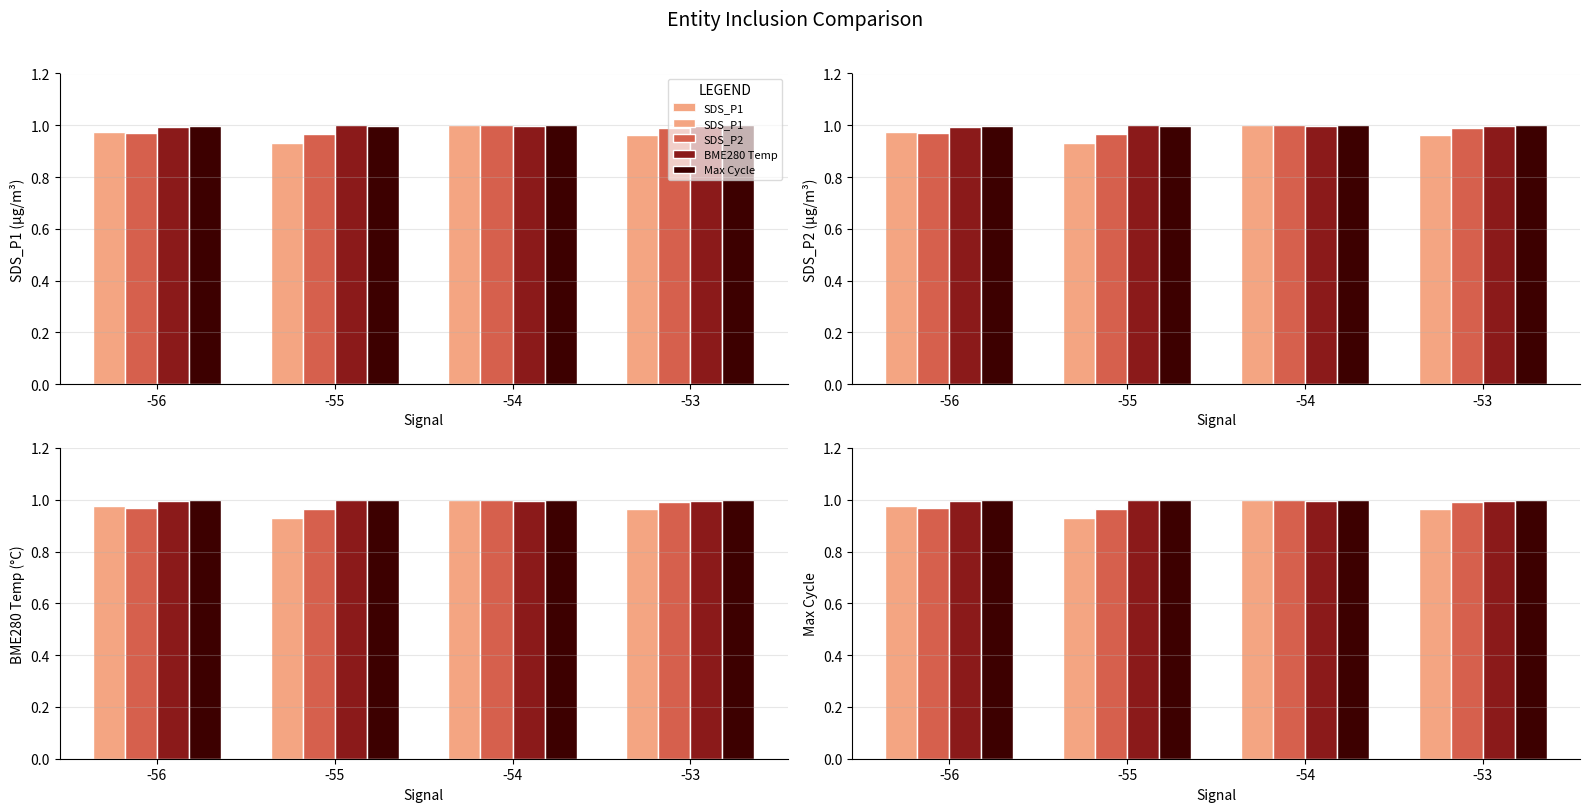

What is the sum of all Max Cycle values?

4.0